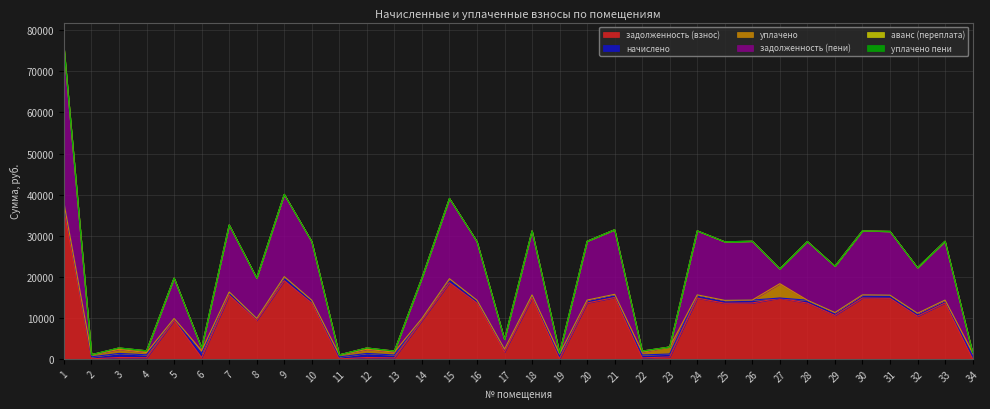

What is the average value of the задолженность (взнос) series?

9590.5